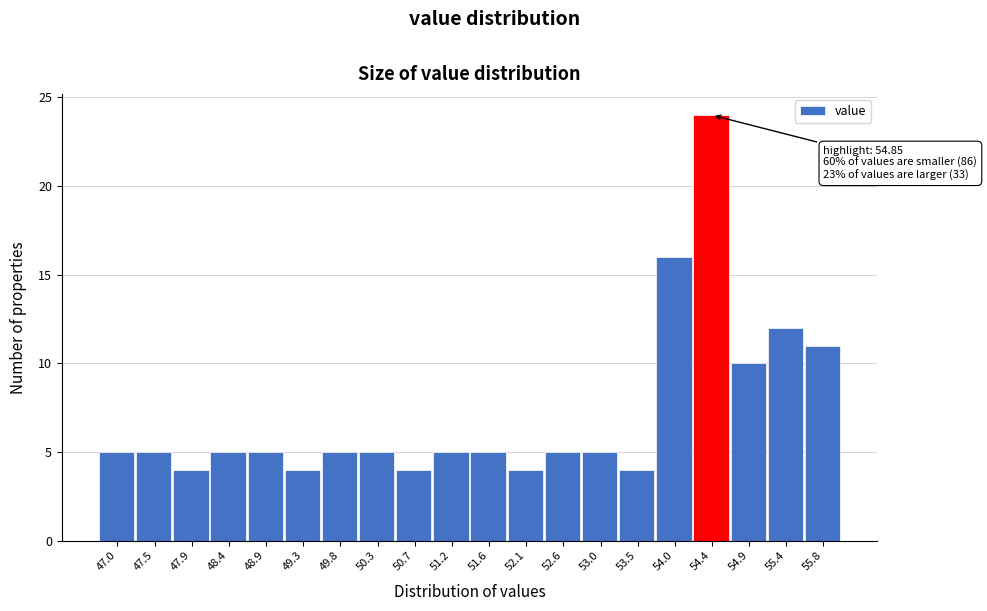

Reading right to left, extract all data points from this chart.

11	12	10	24	16	4	5	5	4	5	5	4	5	5	4	5	5	4	5	5